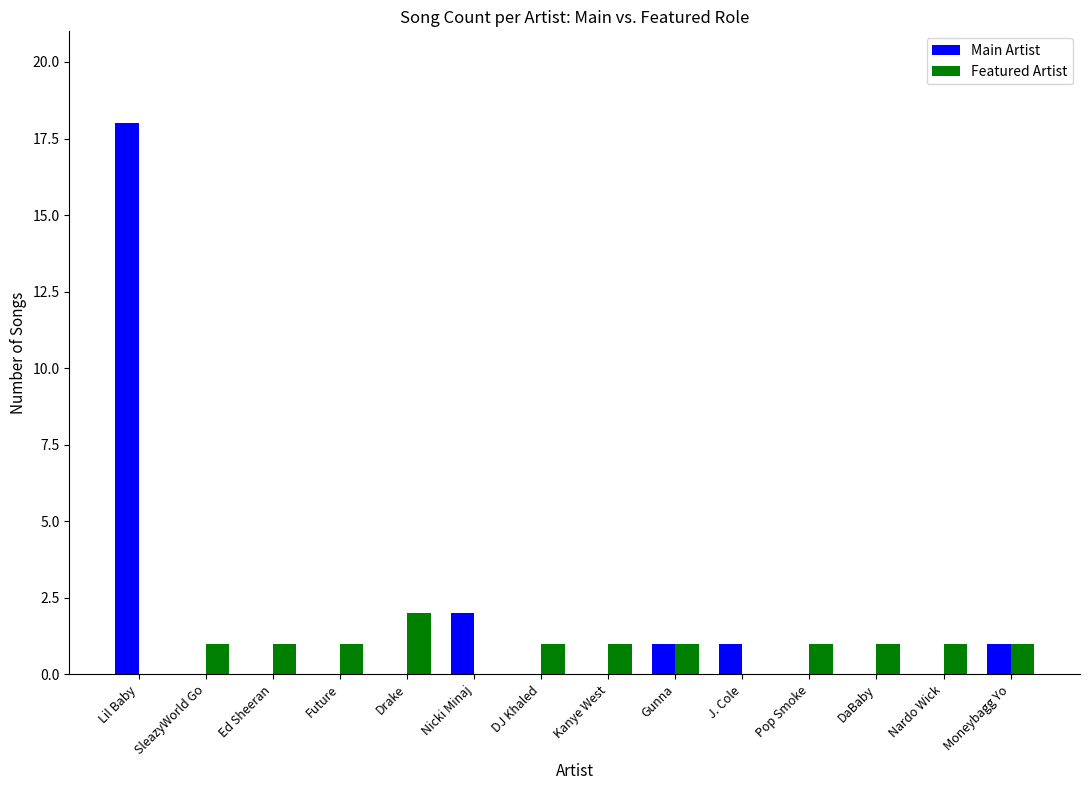

What are all the series names shown in the legend?

Main Artist, Featured Artist